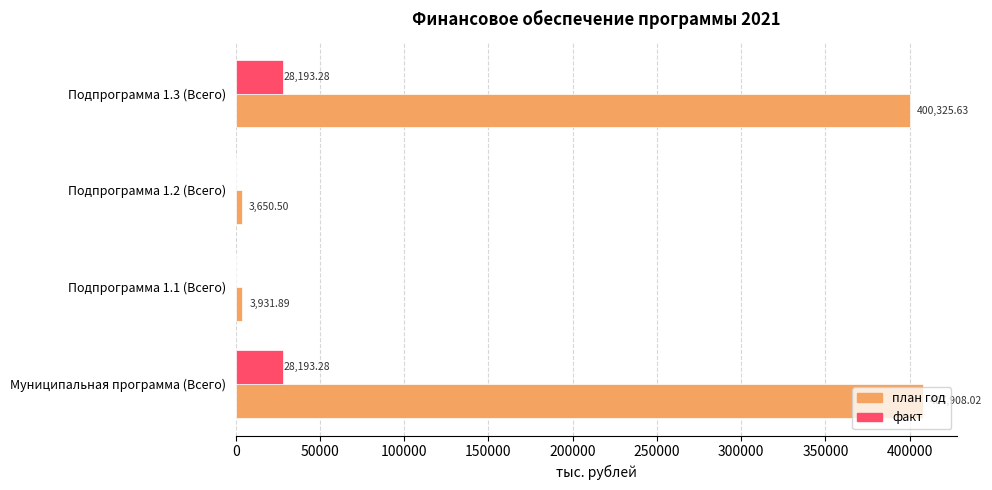

What is the sum of the факт values at Подпрограмма 1.3 (Всего) and Подпрограмма 1.2 (Всего)?

28193.3